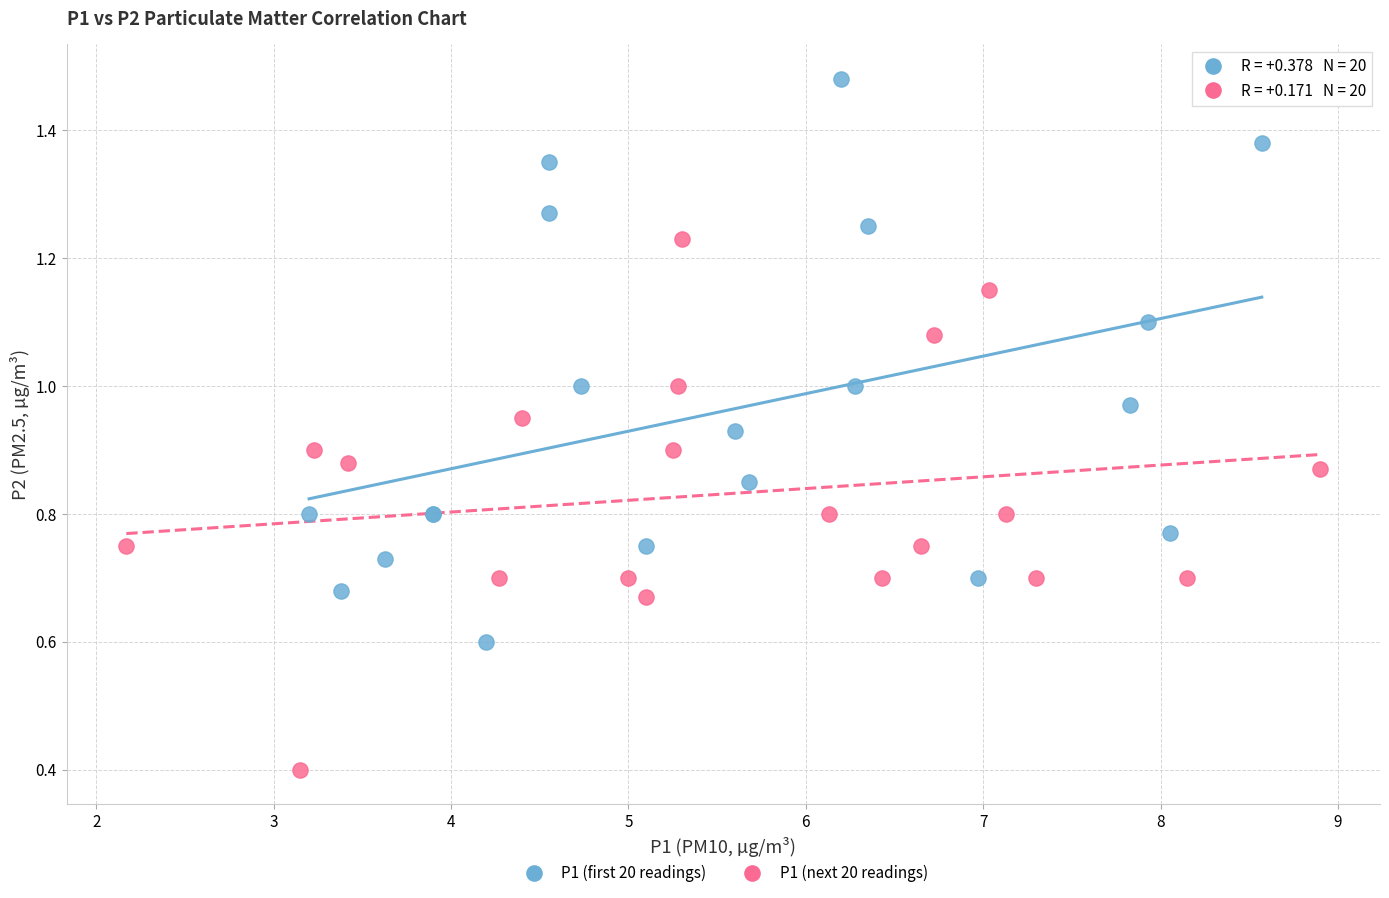

Which series reaches the maximum Y coordinate?

P1 (first 20 readings)